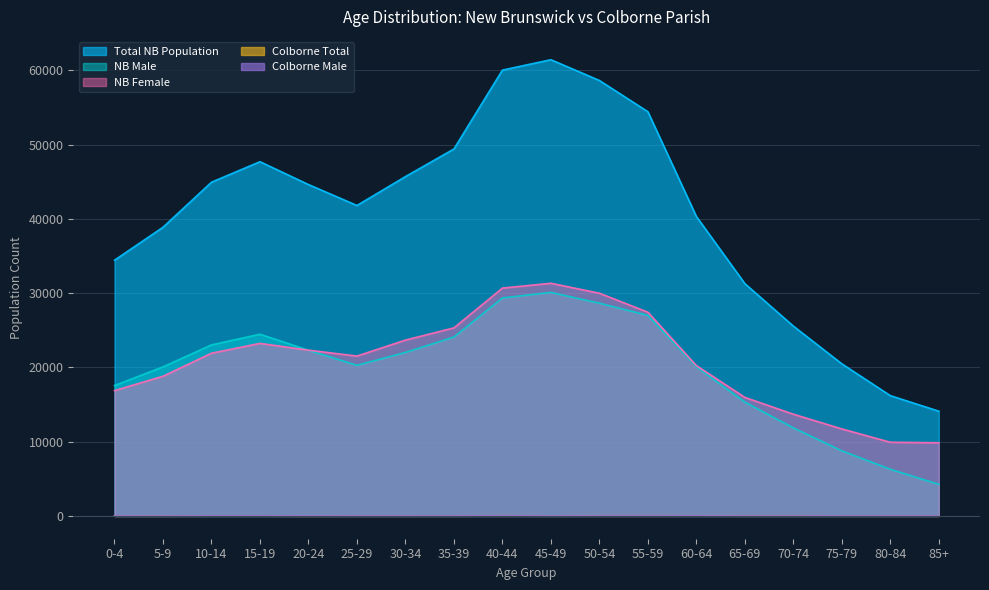

Where is Total NB Population nearest to the value 37770?

5-9